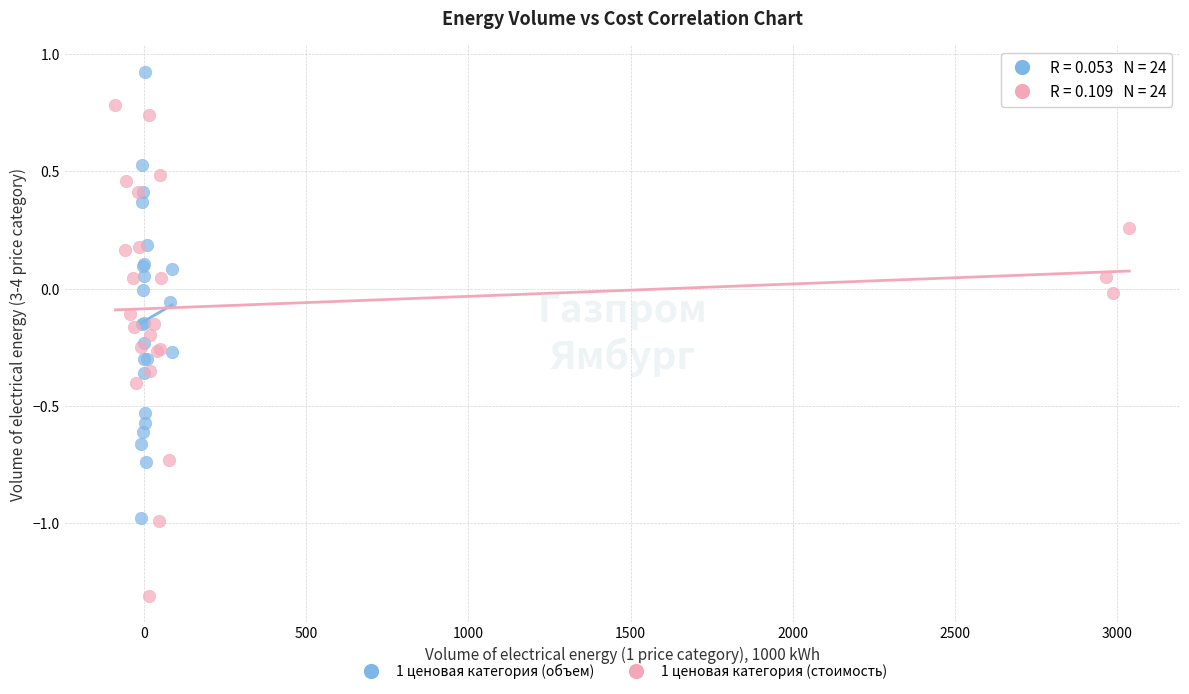

Which series reaches the minimum Y coordinate?

1 ценовая категория (стоимость)